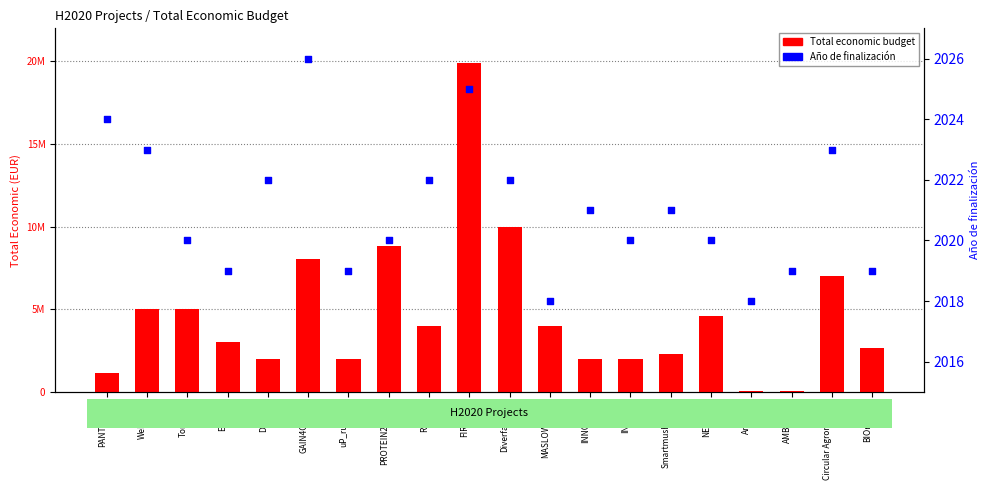

Which series has the largest total across all categories?

Total economic budget